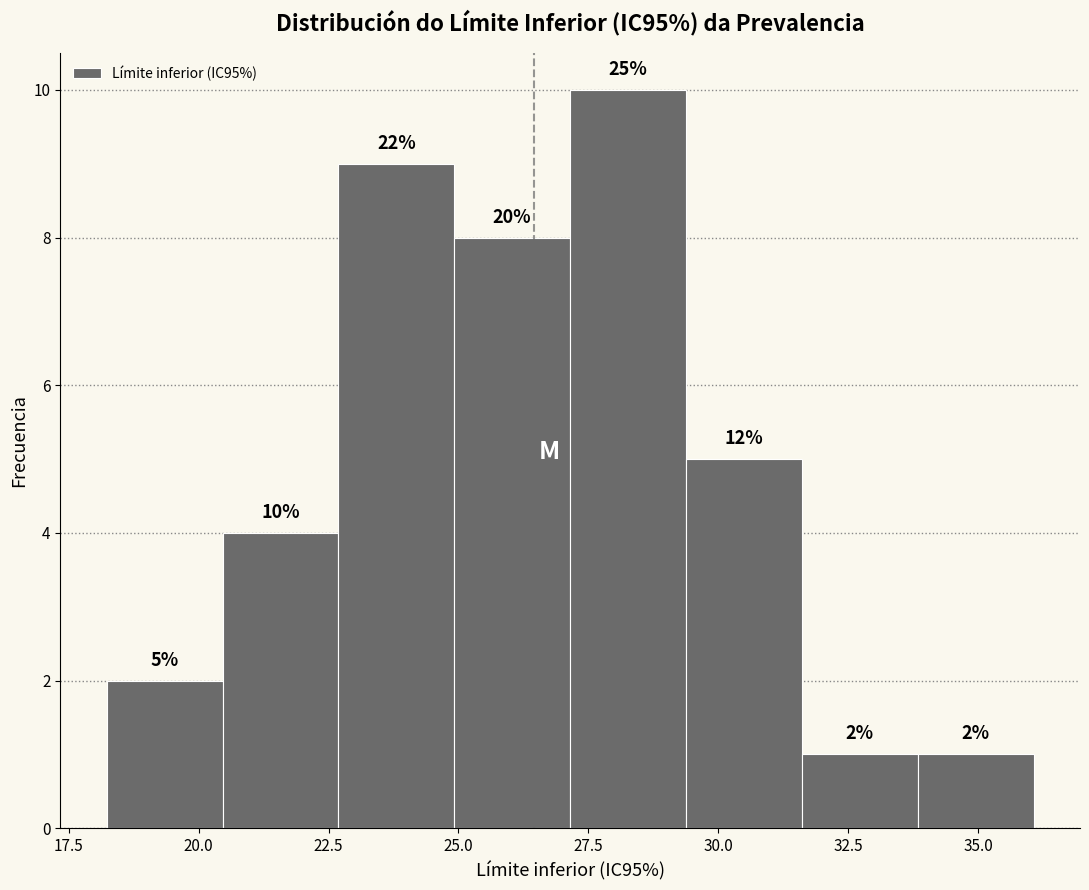

Over which range of the x-axis is the bar tallest?

27.0 to 29.5